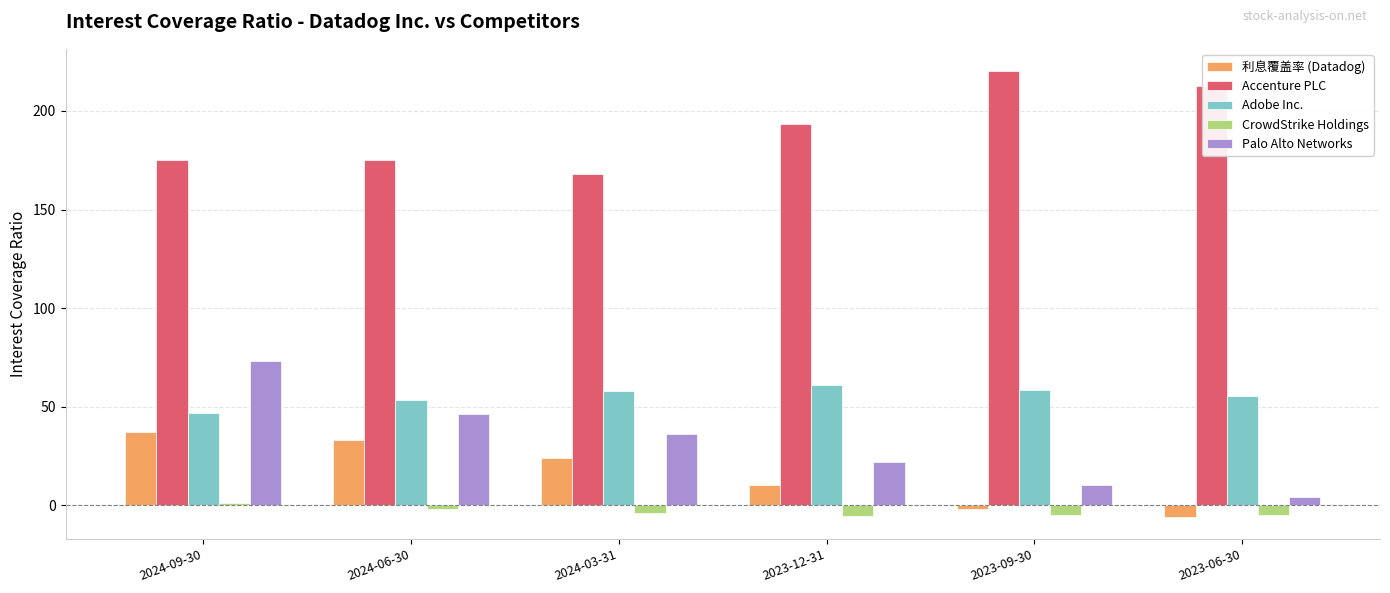

What is the sum of all Adobe Inc. values?

333.8